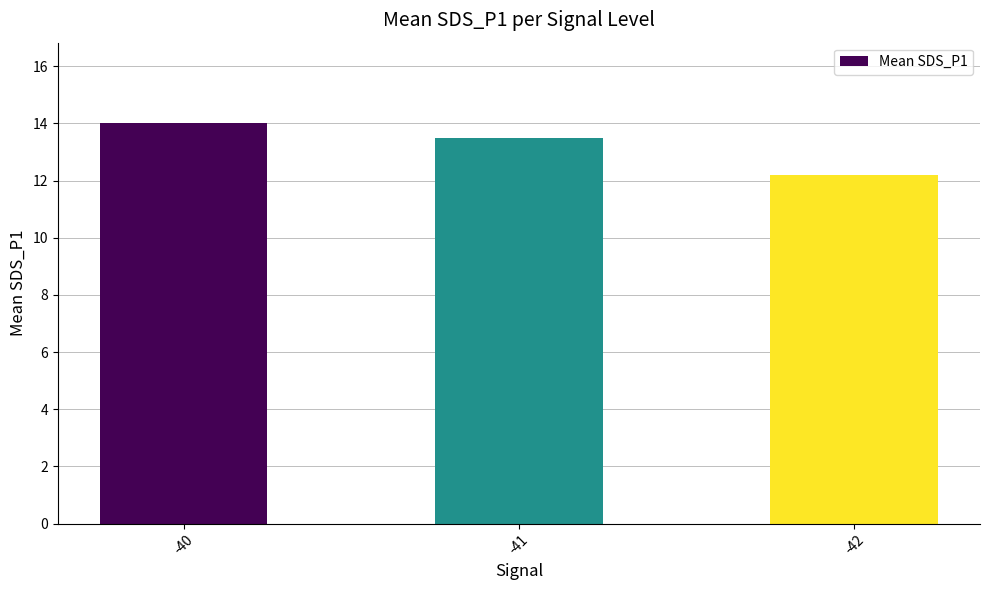

True or false: the data shows 12.2 at -42.

True